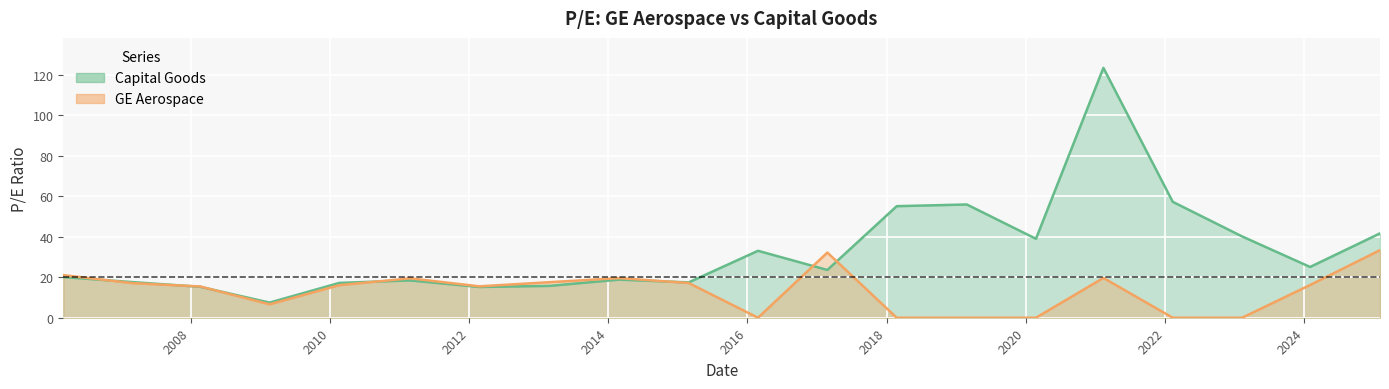

After their last crossing, which series has the higher values: GE Aerospace or Capital Goods?

Capital Goods